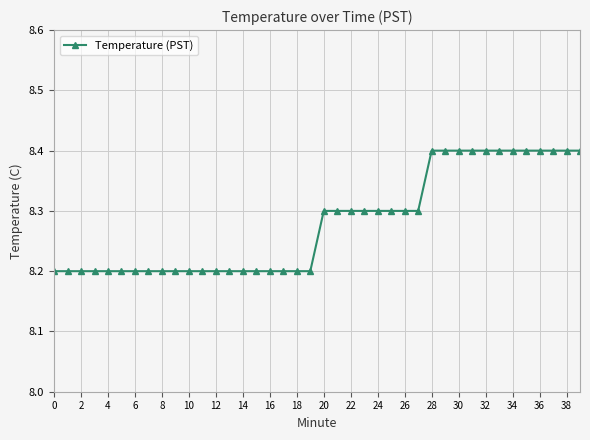

What is the difference between the maximum and minimum values?

0.2